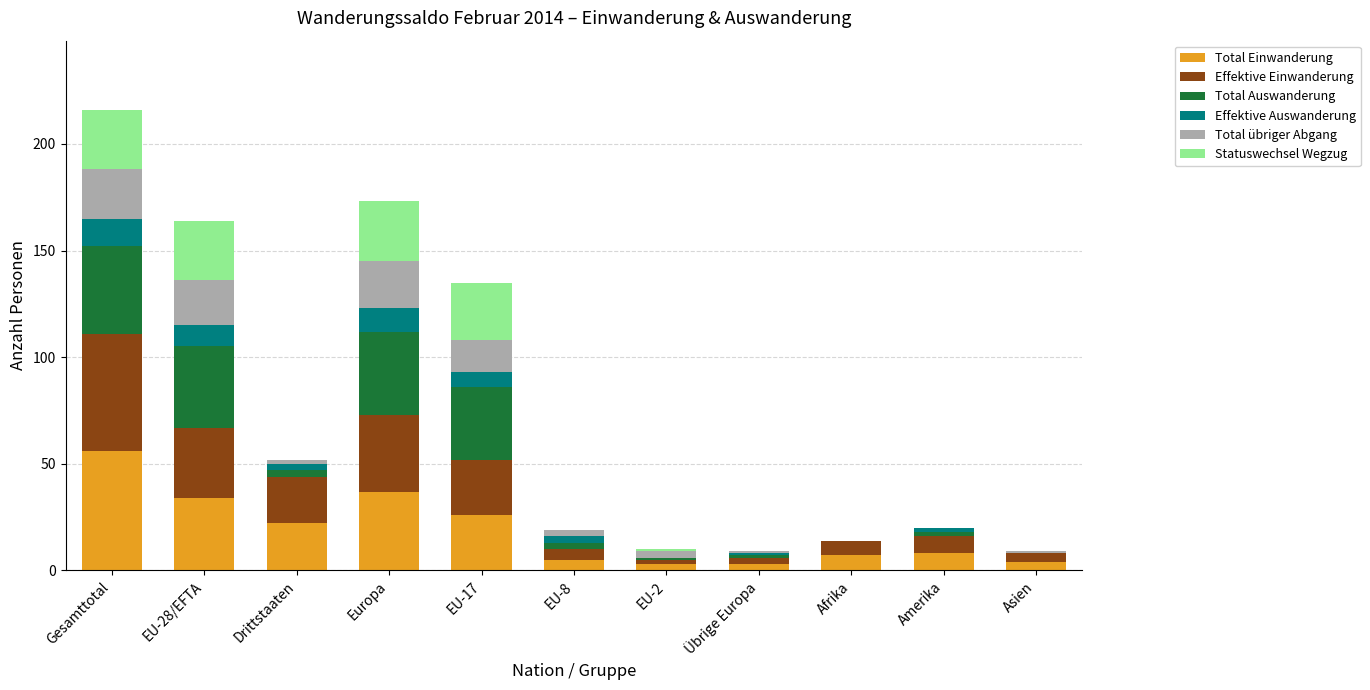

What is the total value across all series at Afrika?

14